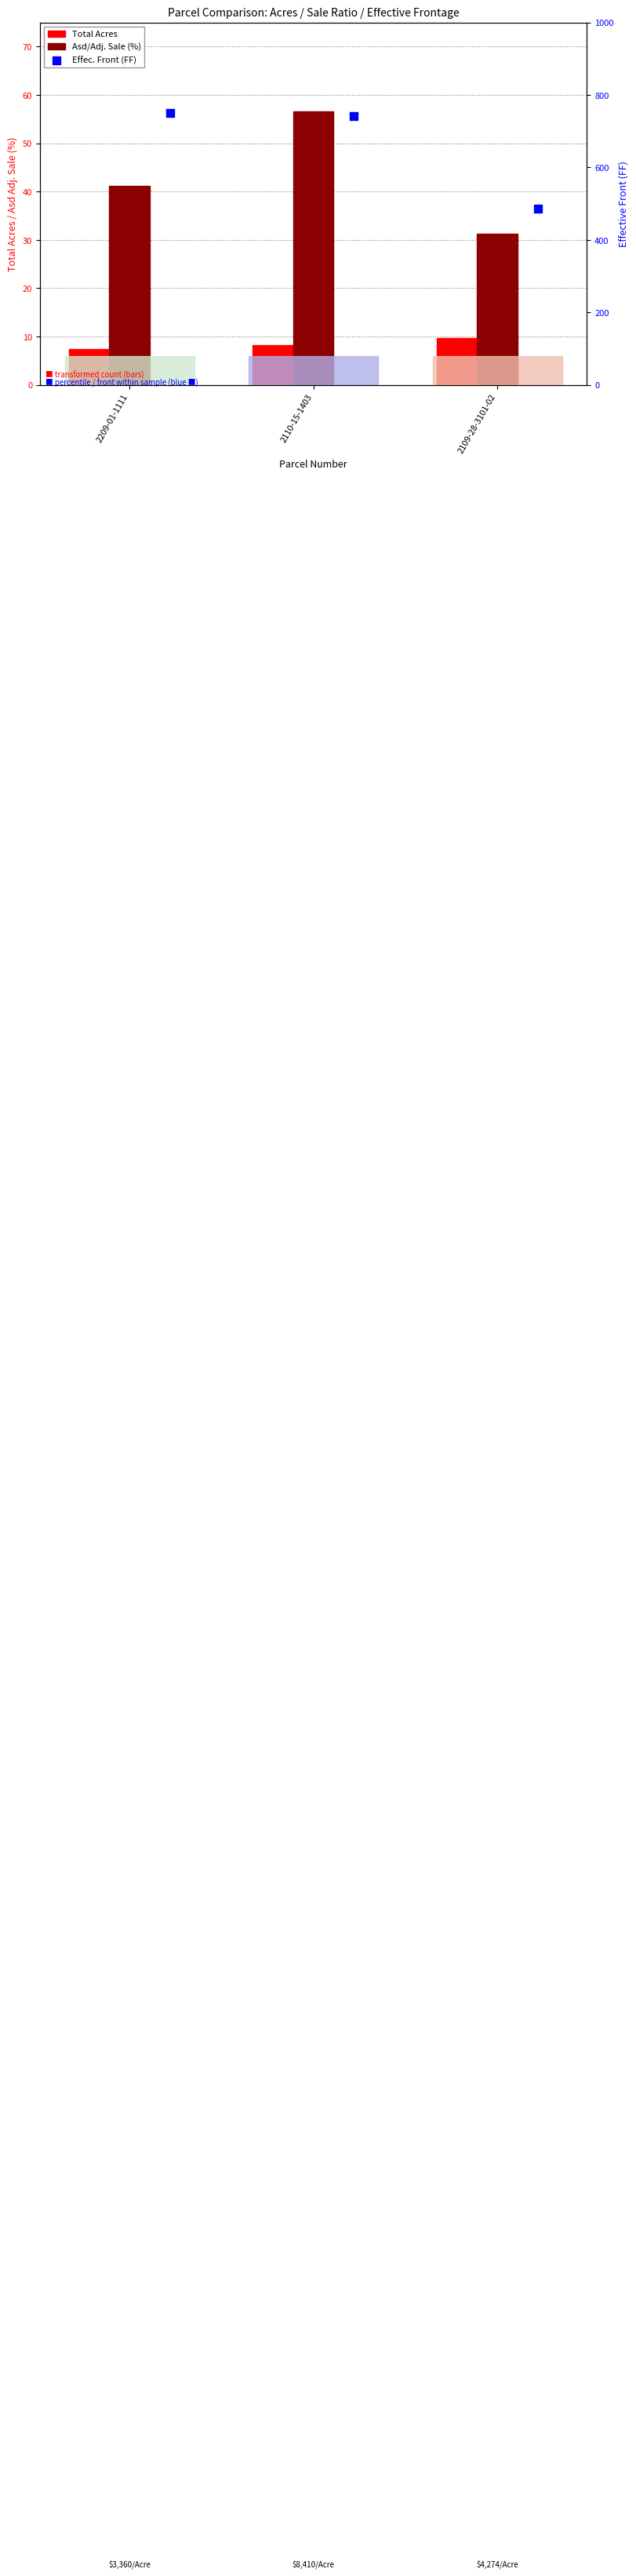

Is the value of Total Acres at 2109-28-3101-02 greater than the value of Asd/Adj. Sale (%) at 2109-28-3101-02?

No